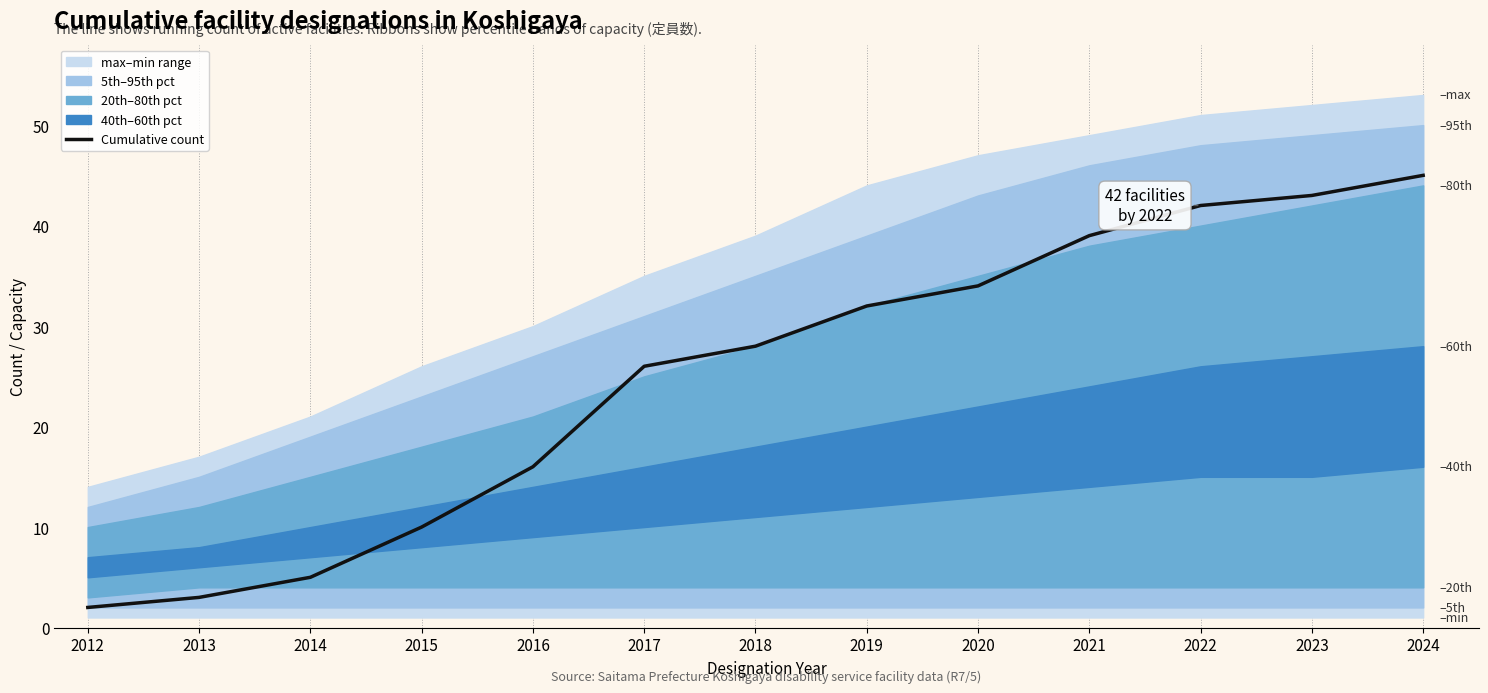

How many lines are shown in the chart?

1